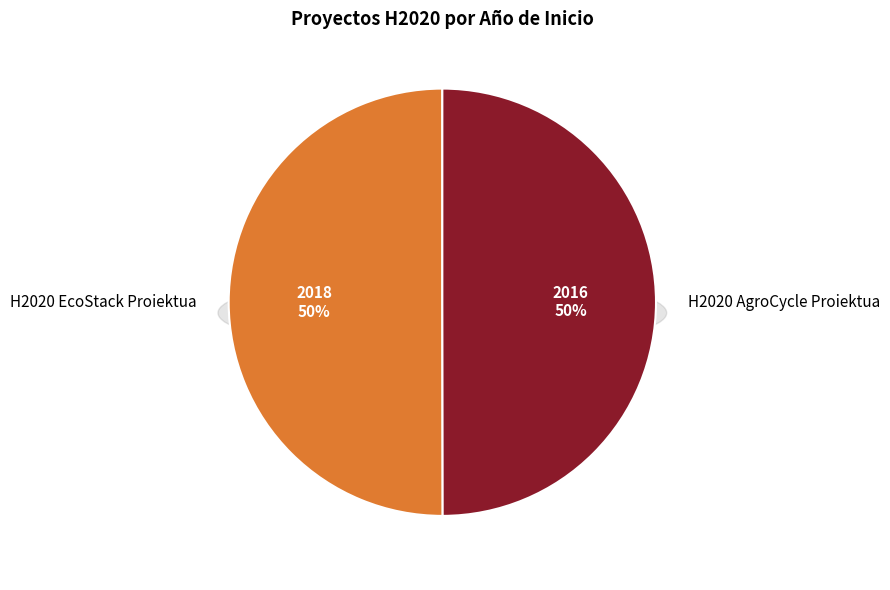

To the nearest percent, what percentage of the pie is H2020 EcoStack Proiektua?

50%